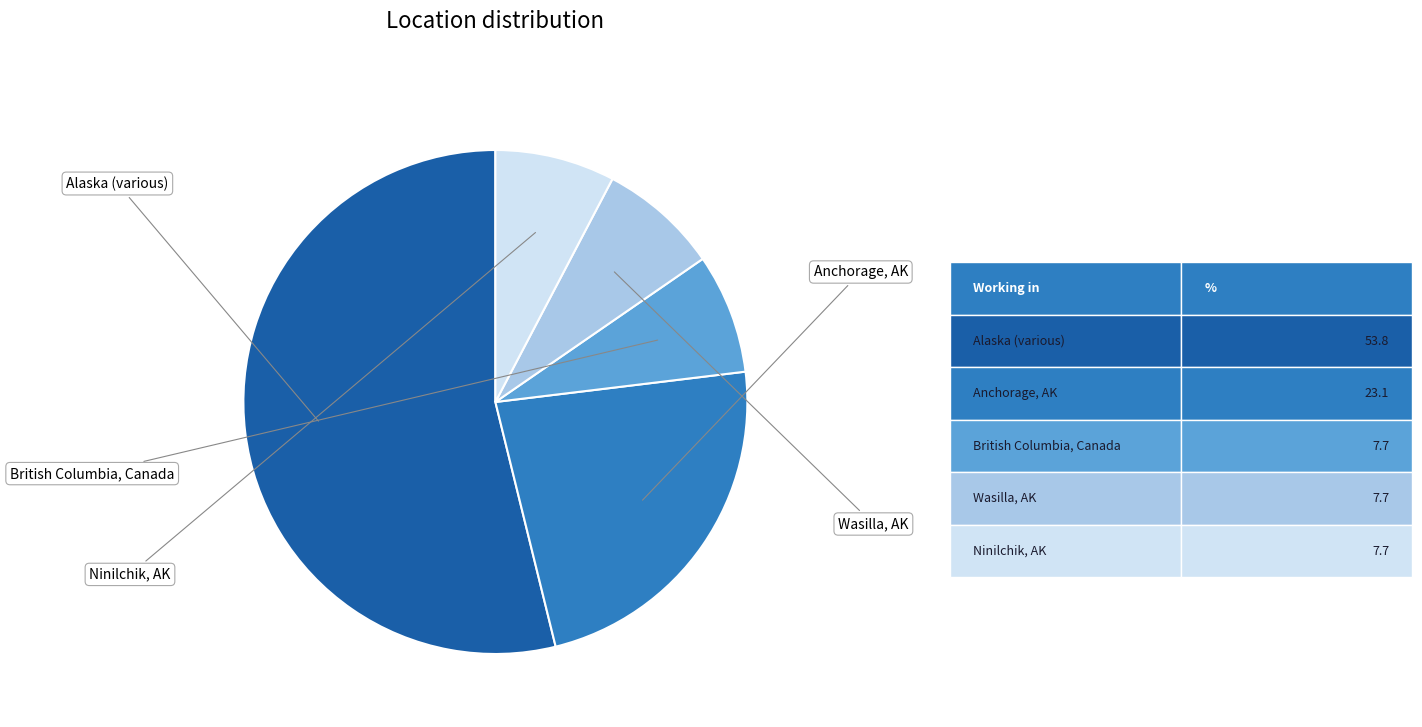

Is there a majority slice in this chart?

Yes